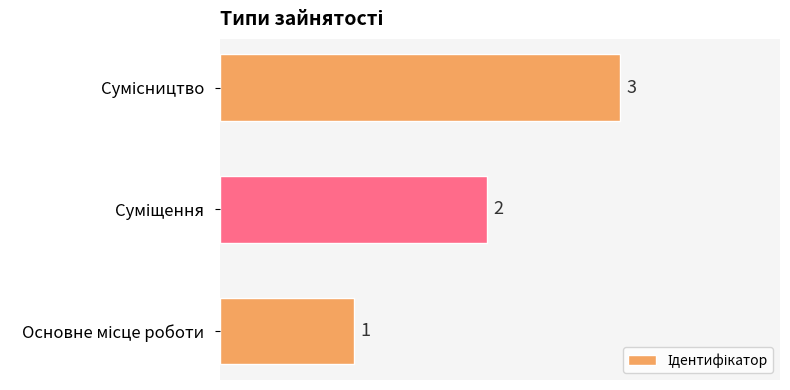

How many values are between 1 and 3?

3